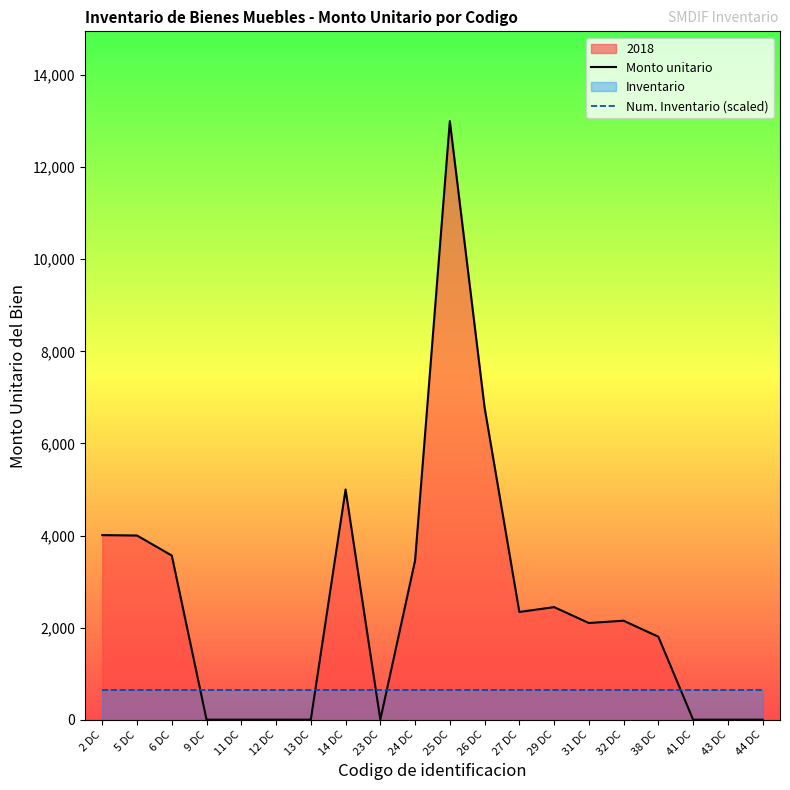

At which category does Monto unitario reach its first local valley?

23 DC